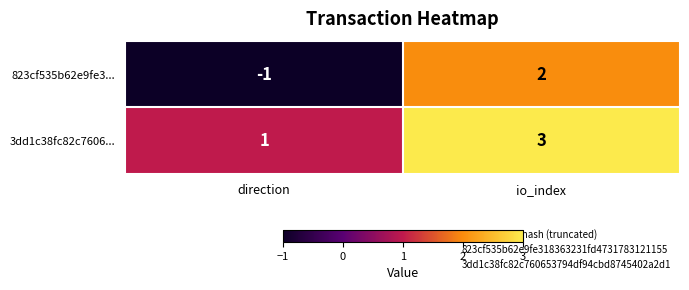

Reading left to right, list all the values displayed in this chart.

823cf535b62e9fe3...: direction=-1	io_index=2
3dd1c38fc82c7606...: direction=1	io_index=3